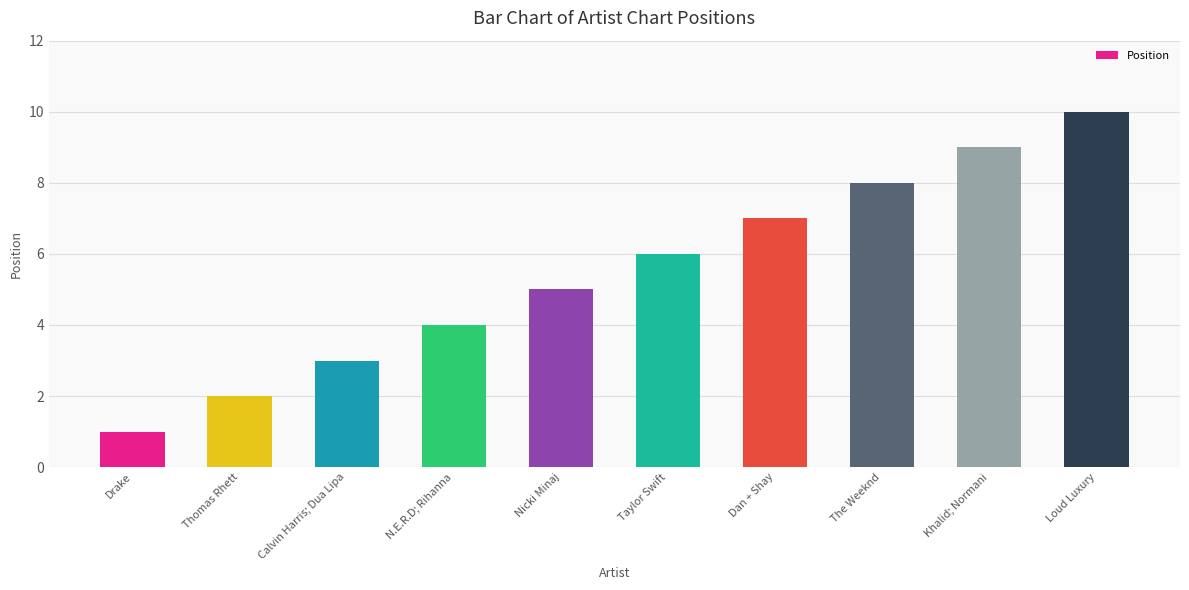

Between Dan + Shay and Loud Luxury, which is larger?

Loud Luxury